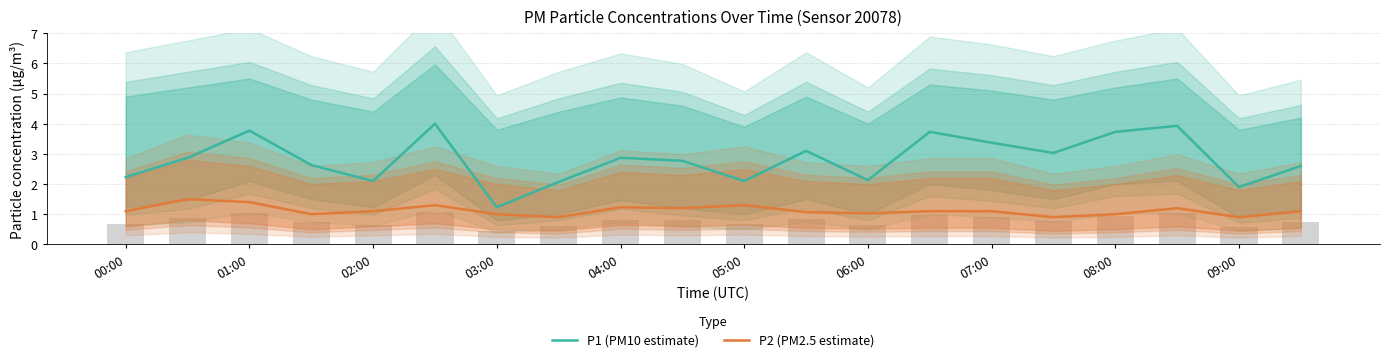

What is the maximum value for P1 (PM10 estimate)?

4.0